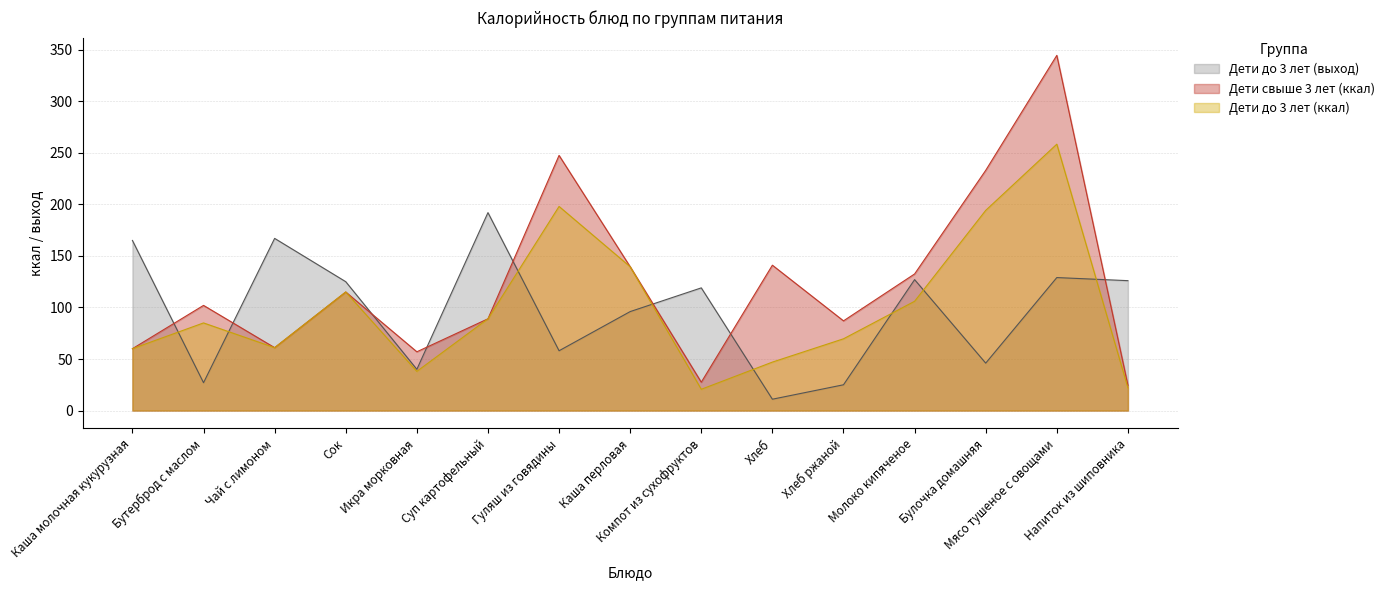

Which series has the largest total across all categories?

Дети свыше 3 лет (ккал)